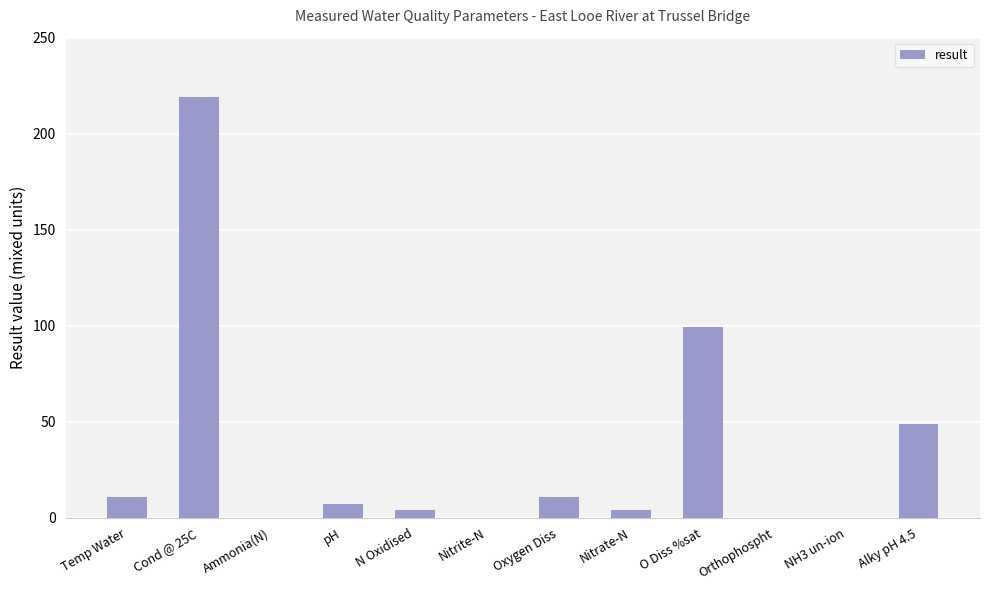

What is the sum of all values?

404.8